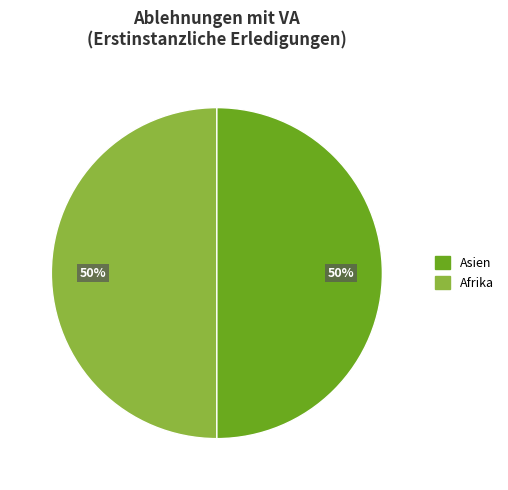

To the nearest percent, what is the average slice percentage?

50%